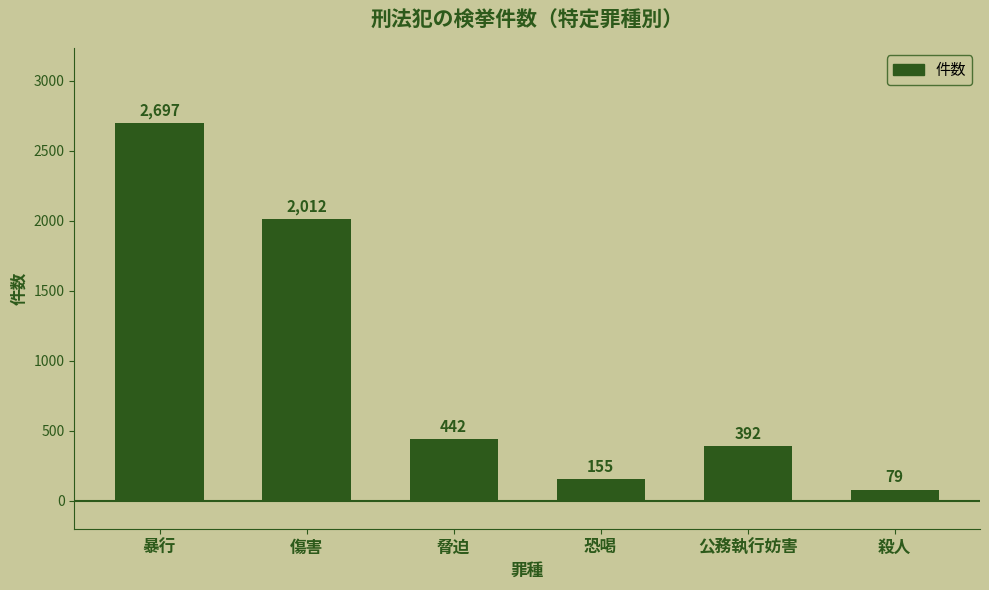

What is the difference between the second highest and second lowest values?

1857